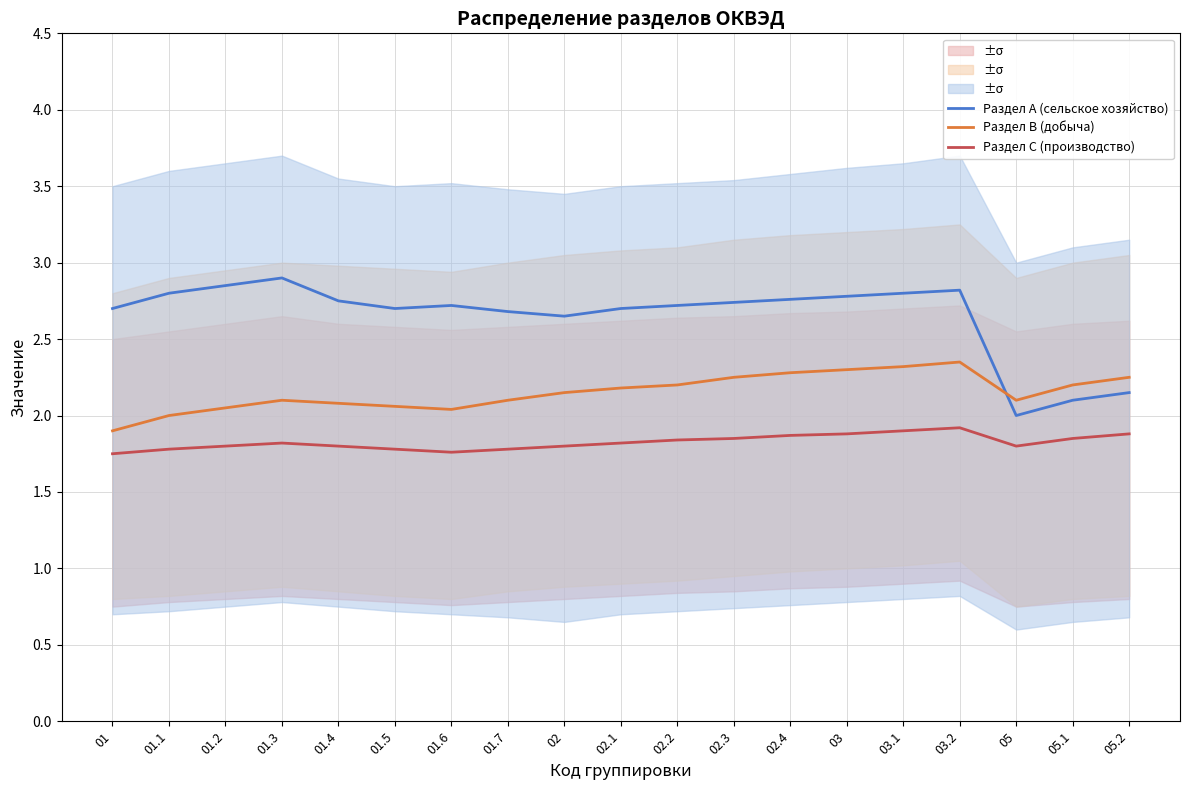

Which series ends up on top after the final intersection of Раздел B (добыча) and Раздел A (сельское хозяйство)?

Раздел B (добыча)